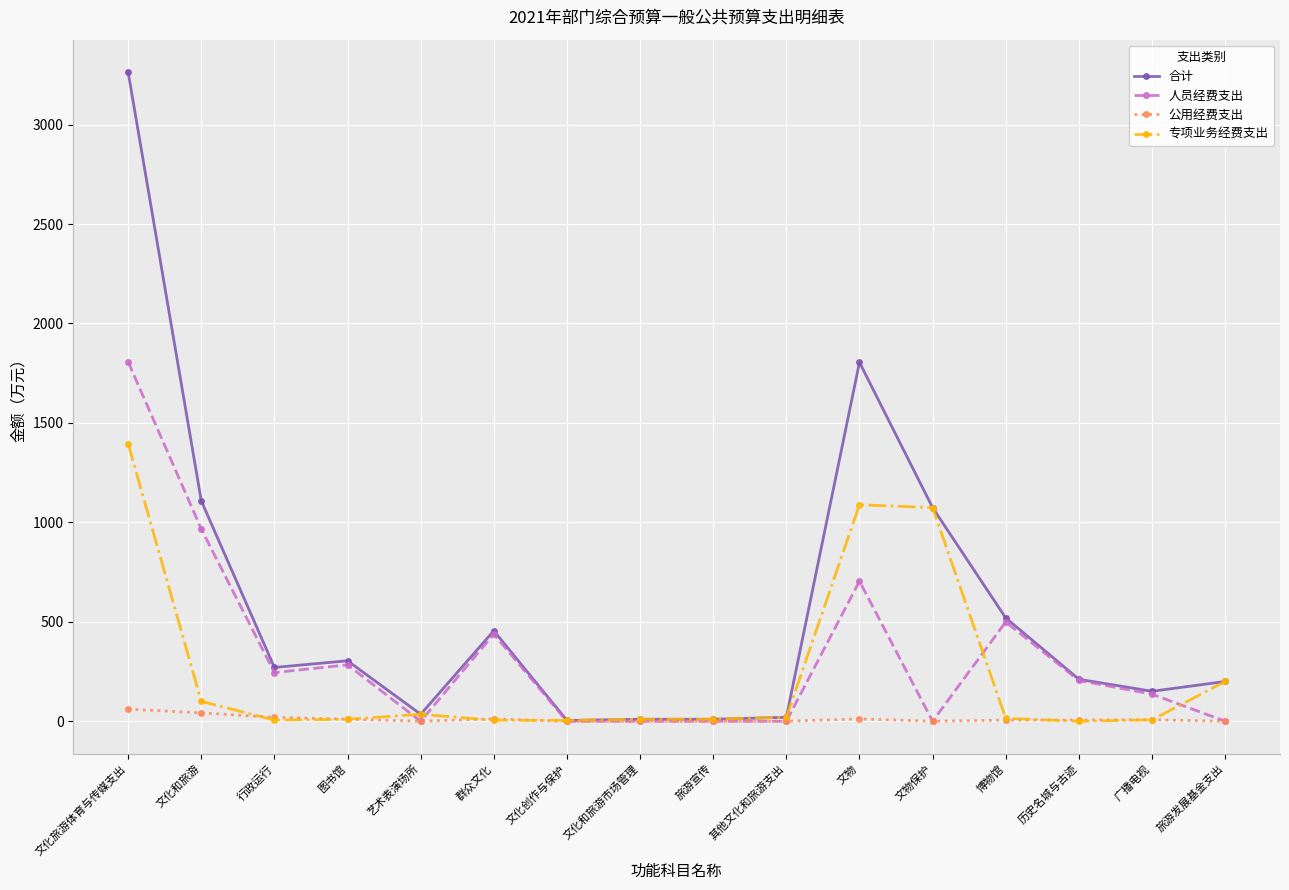

Which series has the largest range (max minus min)?

合计